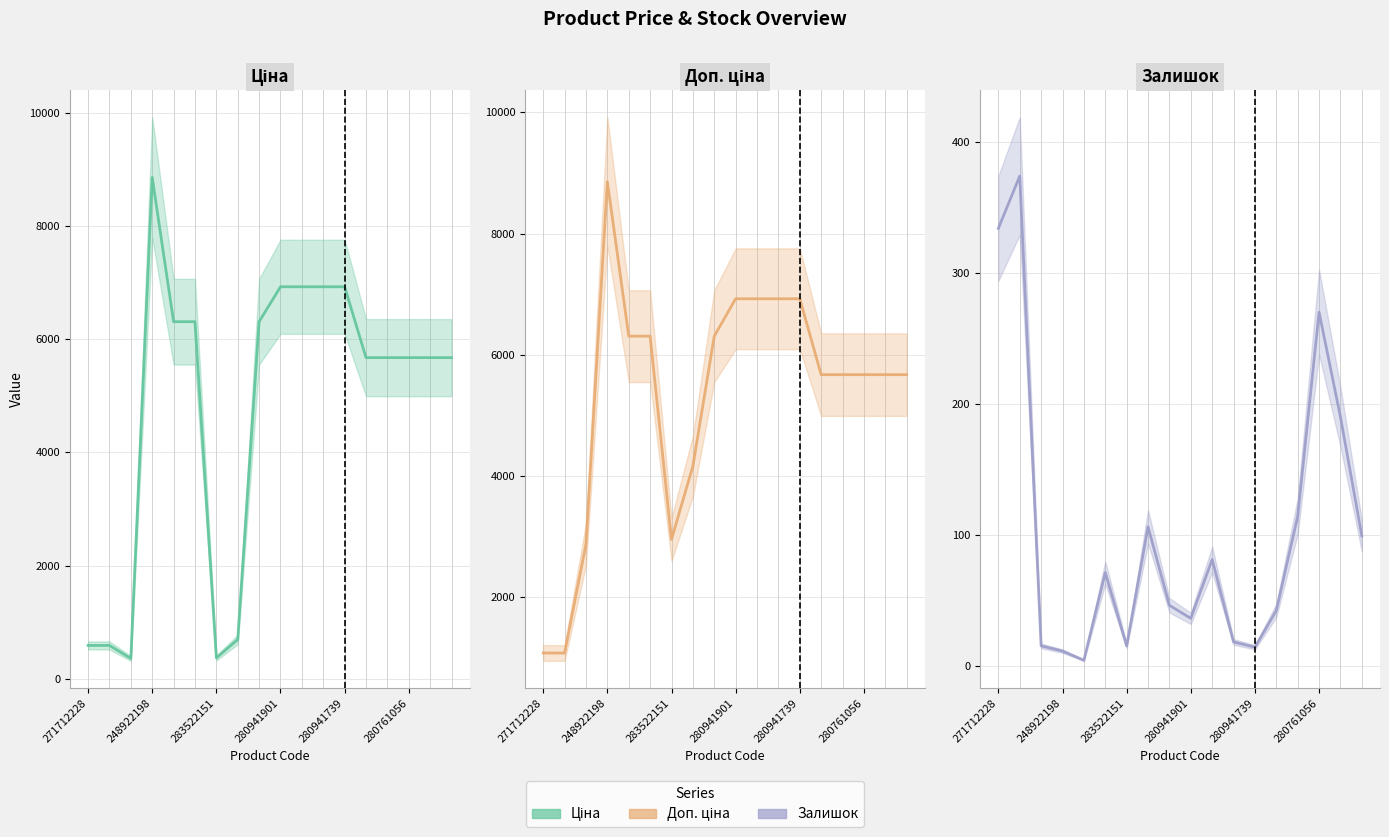

How many data points in Доп. ціна are above 5673?

13